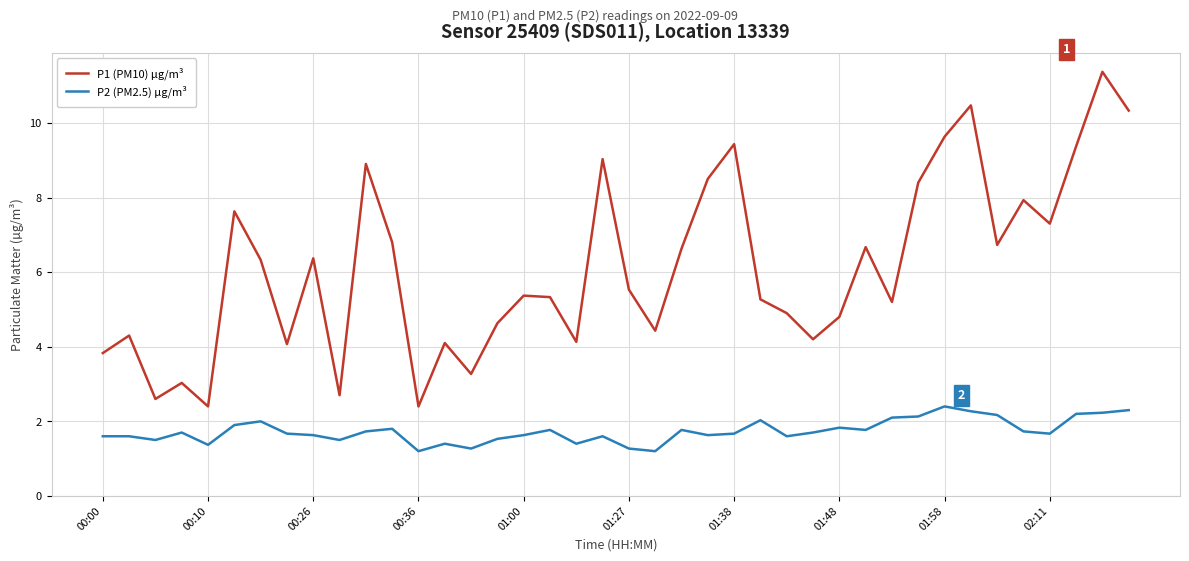

What is the minimum value for P2 (PM2.5) µg/m³?

1.2